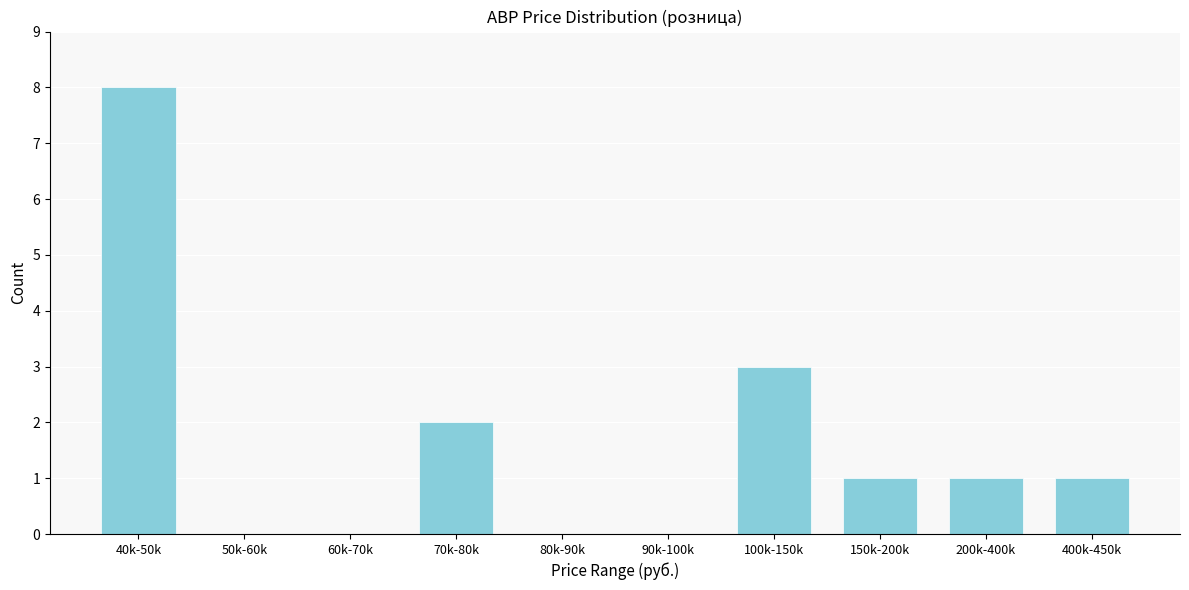

Reading left to right, transcribe all the data shown in this chart.

40k-50k=8	50k-60k=0	60k-70k=0	70k-80k=2	80k-90k=0	90k-100k=0	100k-150k=3	150k-200k=1	200k-400k=1	400k-450k=1